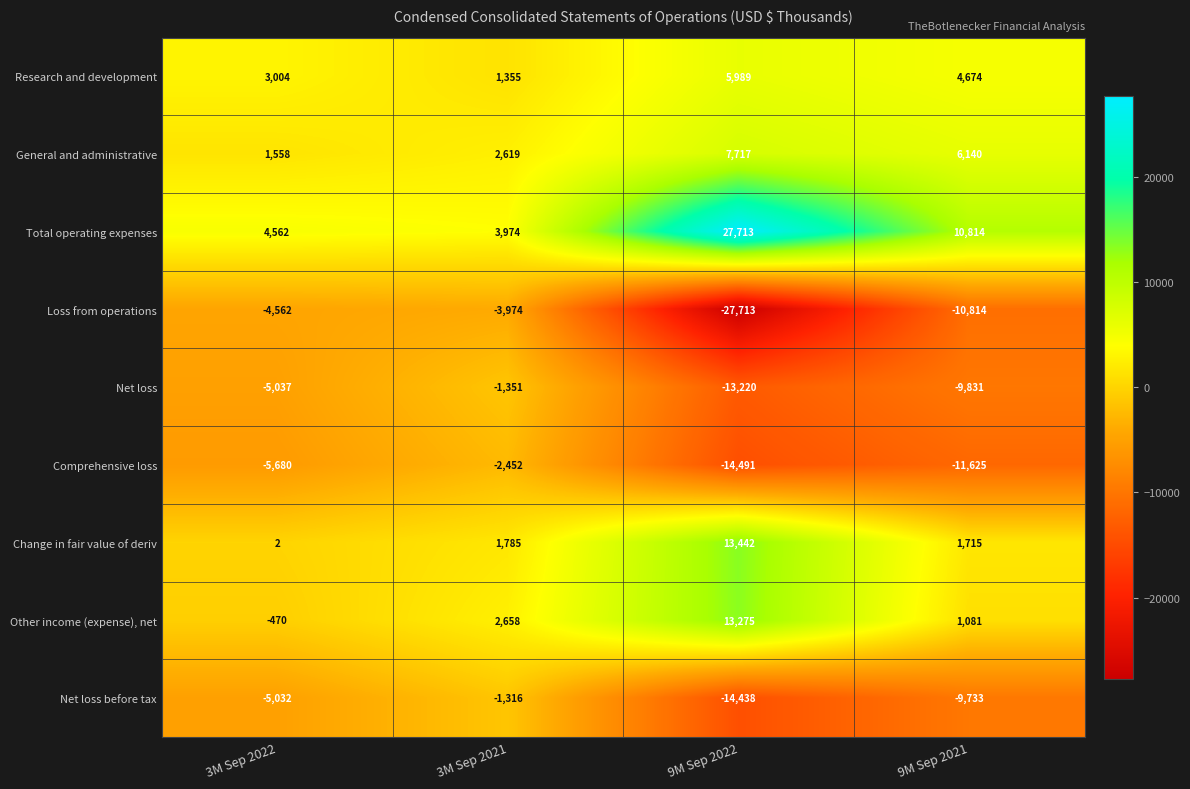

What is the difference between the Other income (expense), net values at 3M Sep 2021 and 3M Sep 2022?

3128